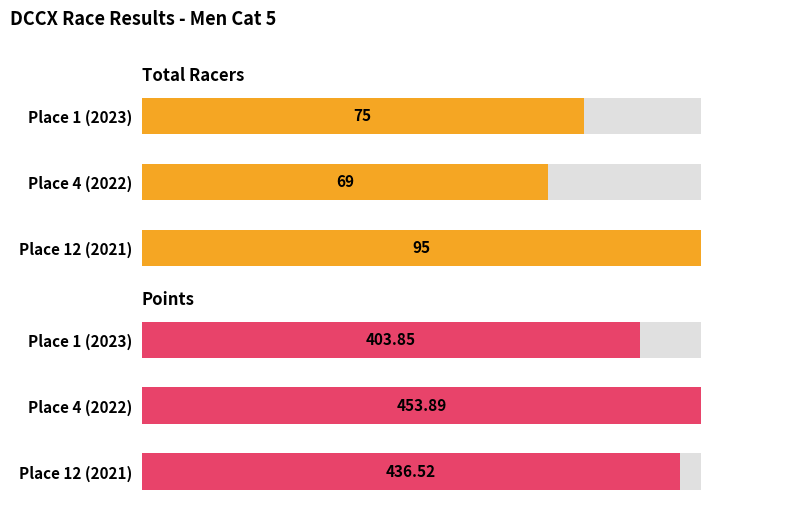

Reading left to right, transcribe all the data shown in this chart.

Total Racers: 95.0	69.0	75.0
Points: 436.5	453.9	403.9